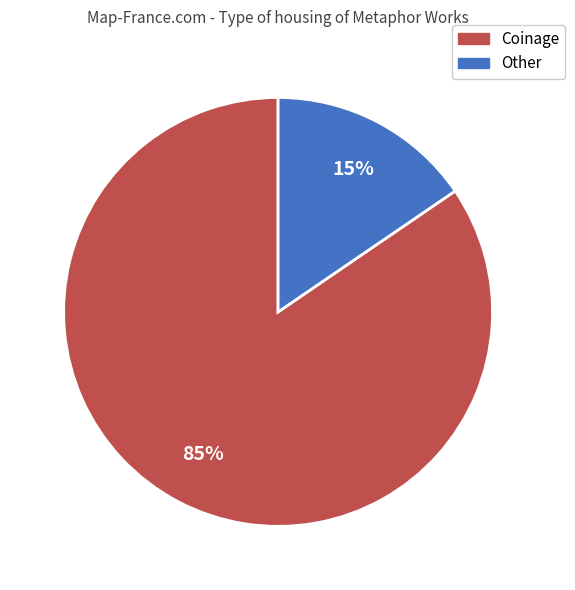

To the nearest percent, what is the average slice percentage?

50%